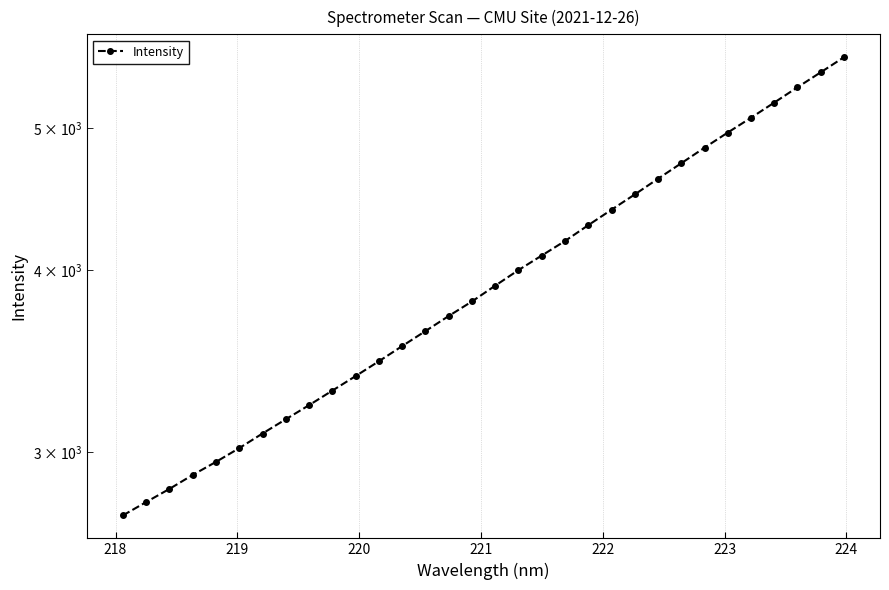

Is it true that the value at 222 is 2104.6?

False